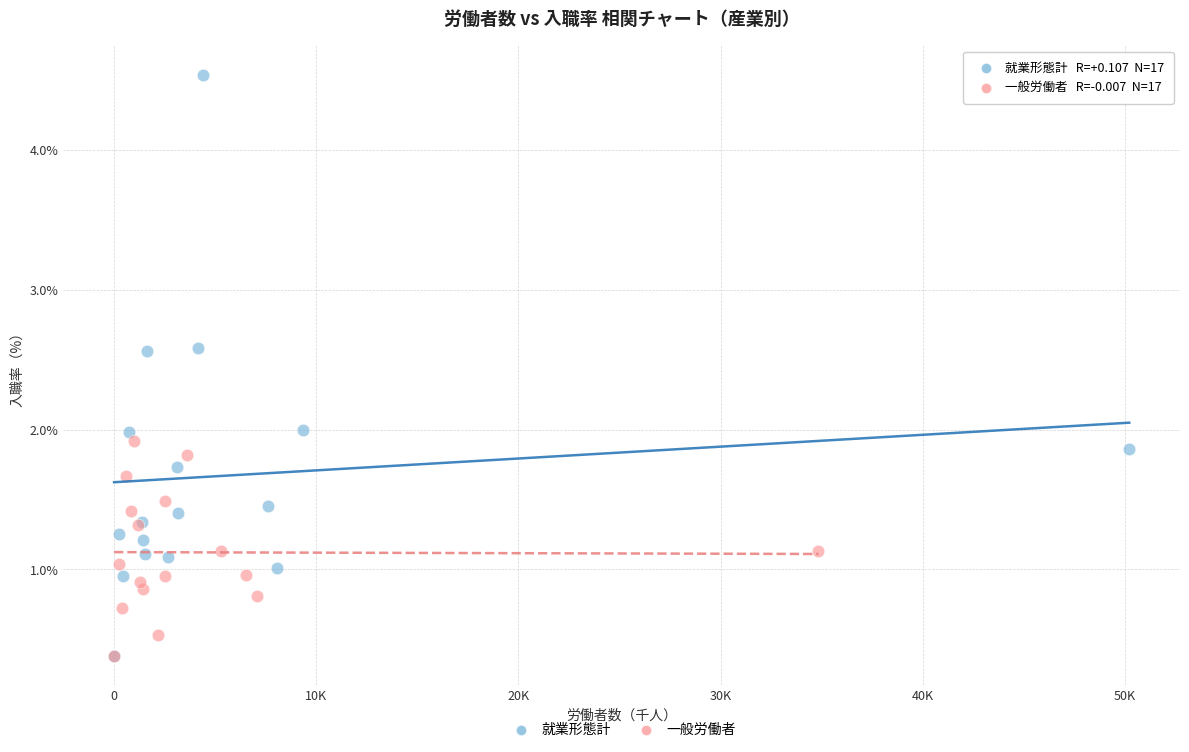

Which series has the widest spread of Y values?

就業形態計